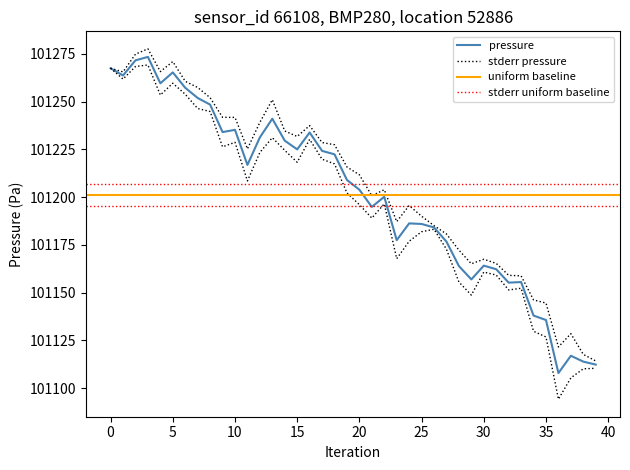

What is the change in value from 21 to 33?

-39.3